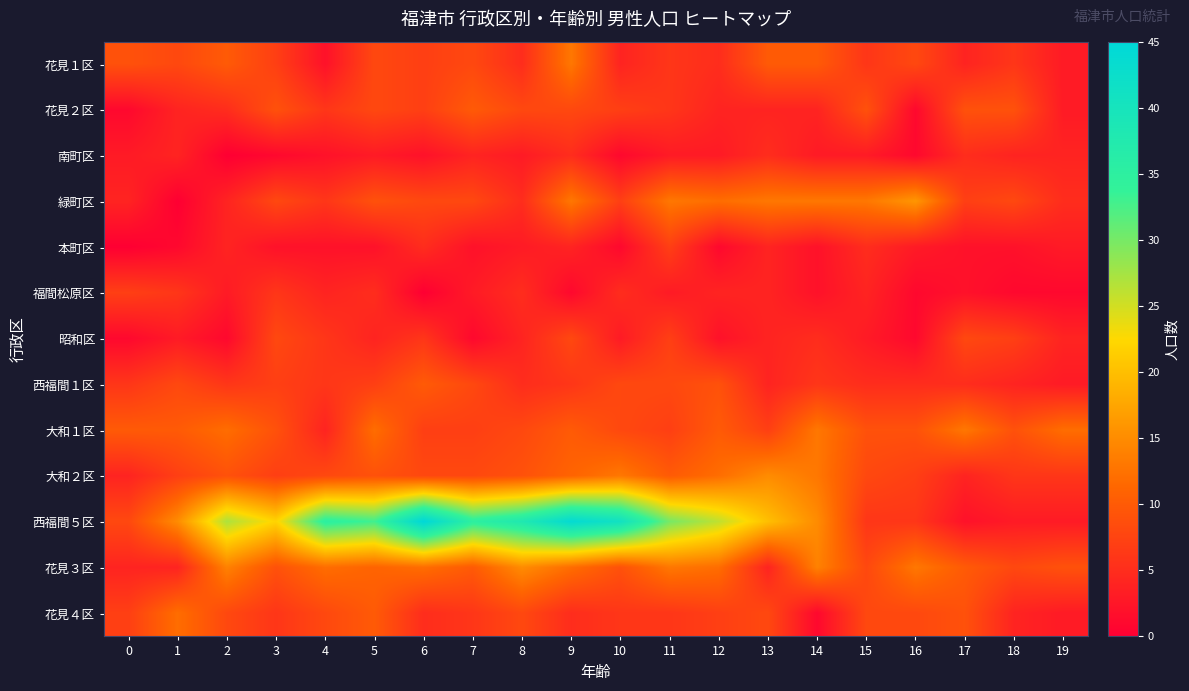

How many distinct data groups are displayed?

13